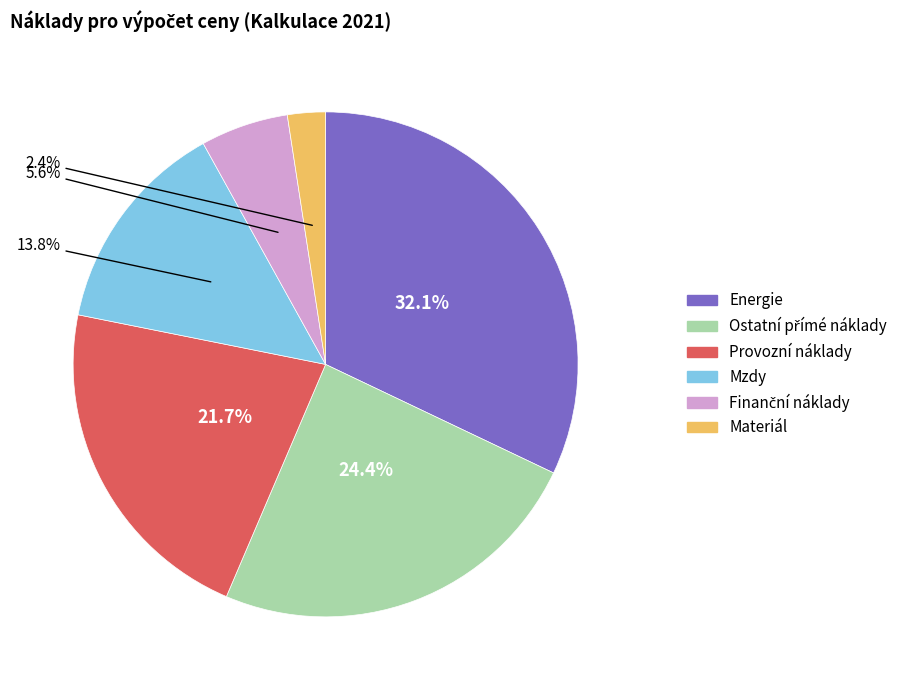

Combined, do Energie and Materiál account for over 50%?

No